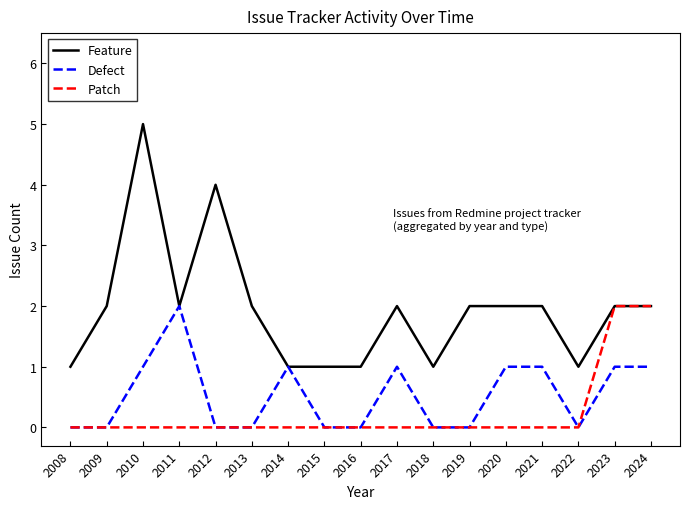

What is the sum of the Defect values at 2012 and 2021?

1